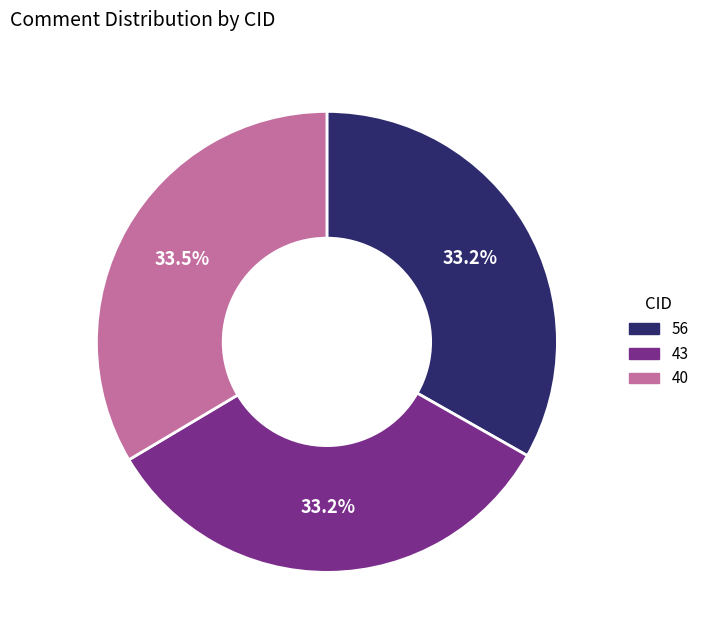

Is there a majority slice in this chart?

No